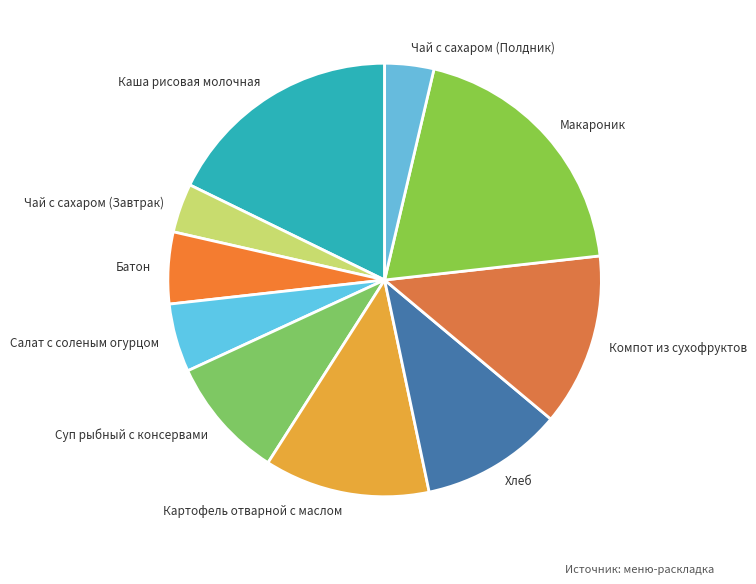

Which category has the biggest portion of the pie?

Макароник